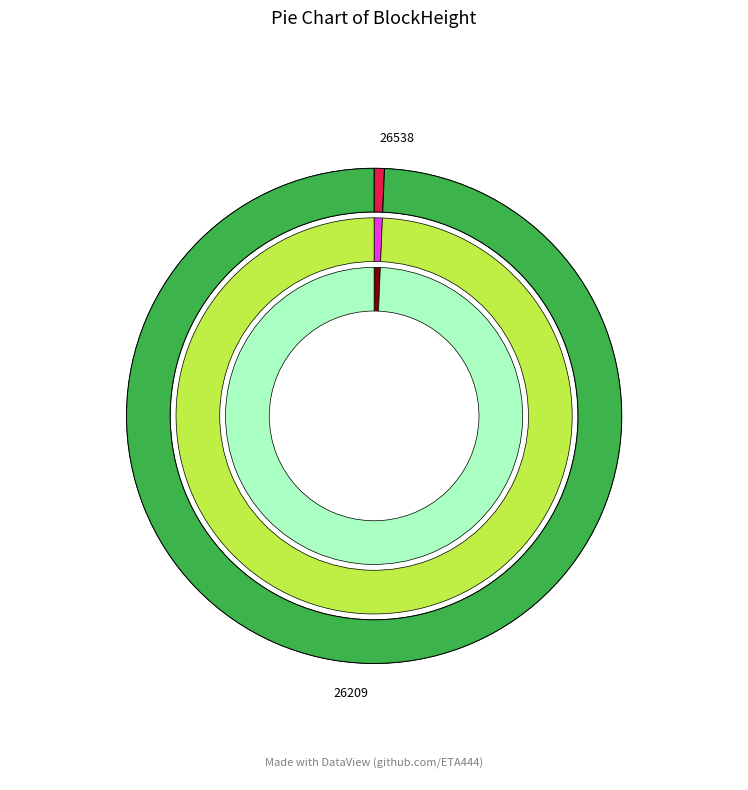

Count the number of slices in the pie.

2